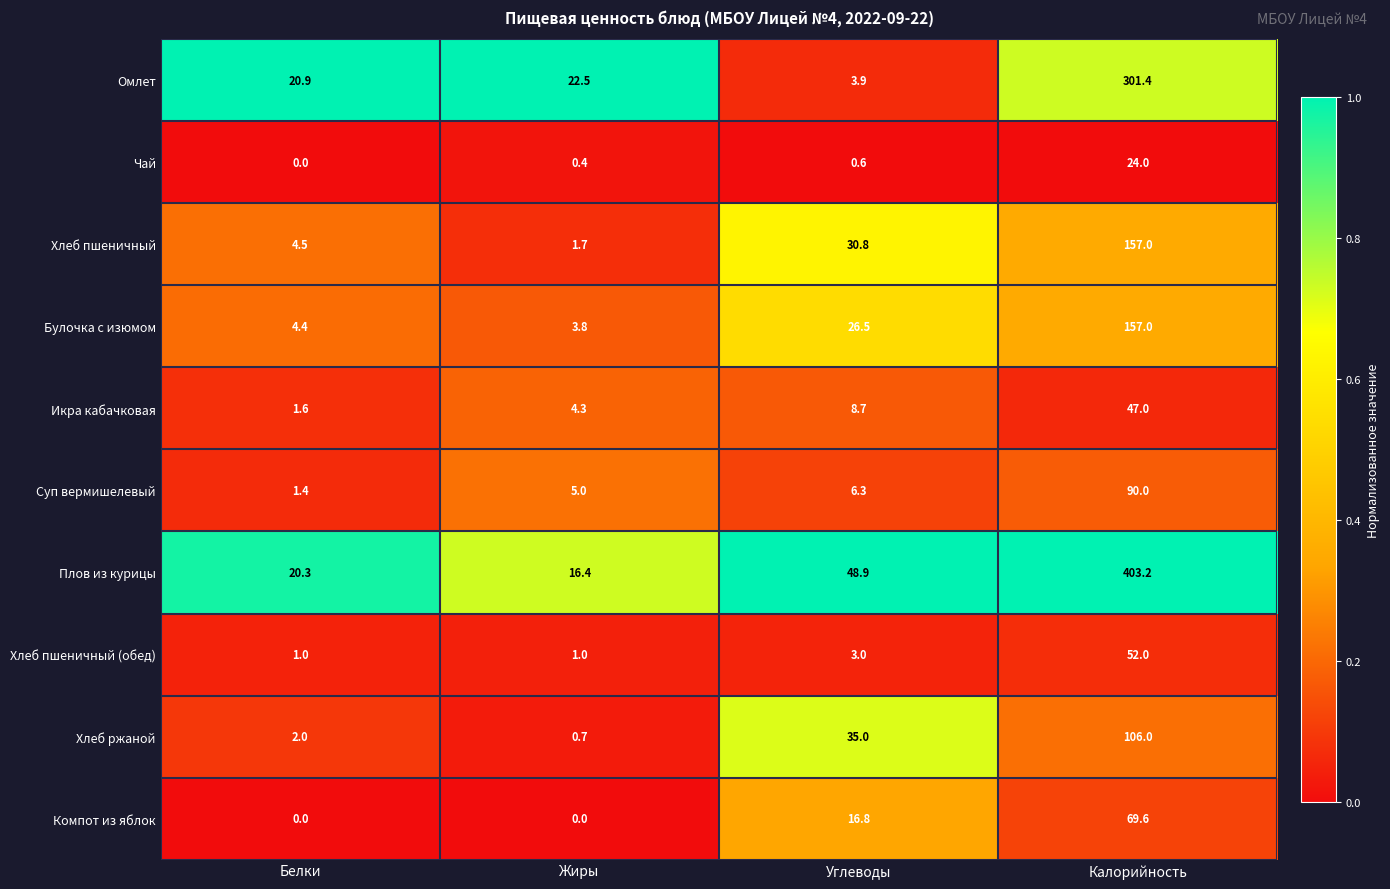

At which label does Омлет first exceed 22?

Жиры